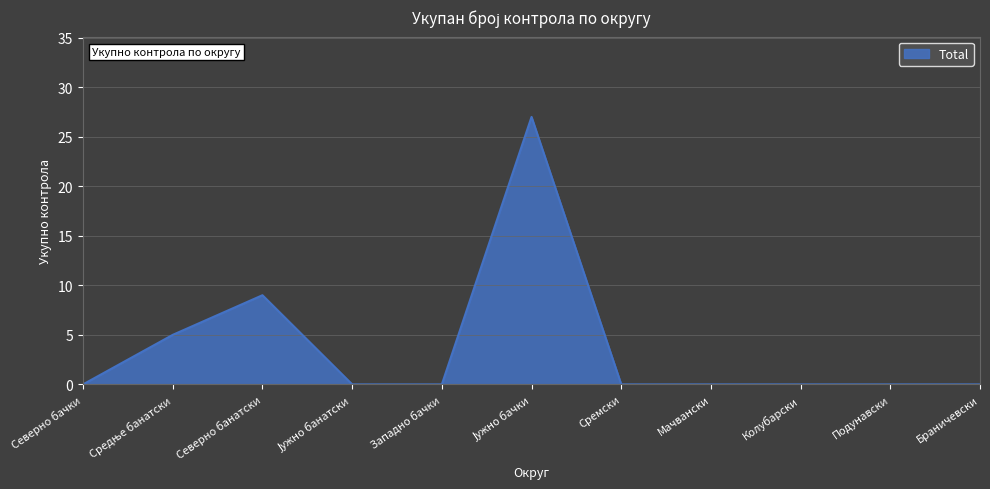

What is the maximum value shown in the chart?

27